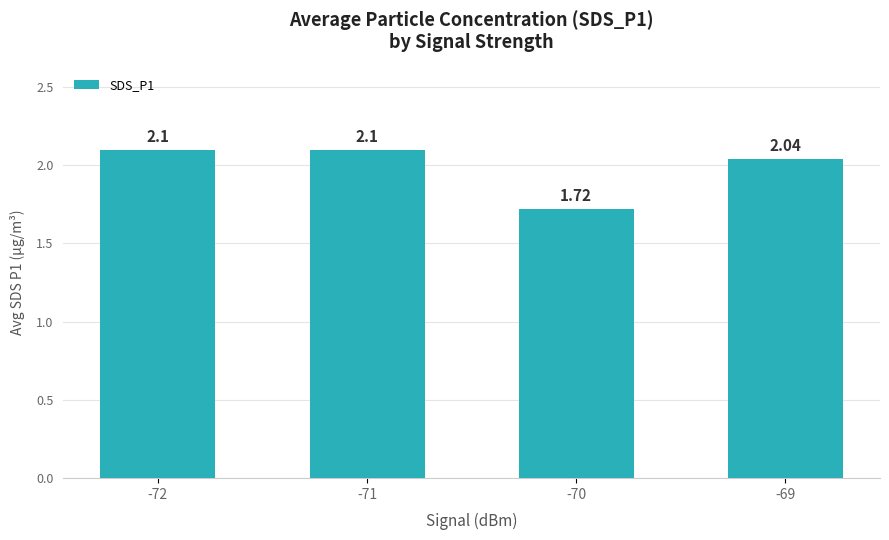

Does the chart contain any negative values?

No